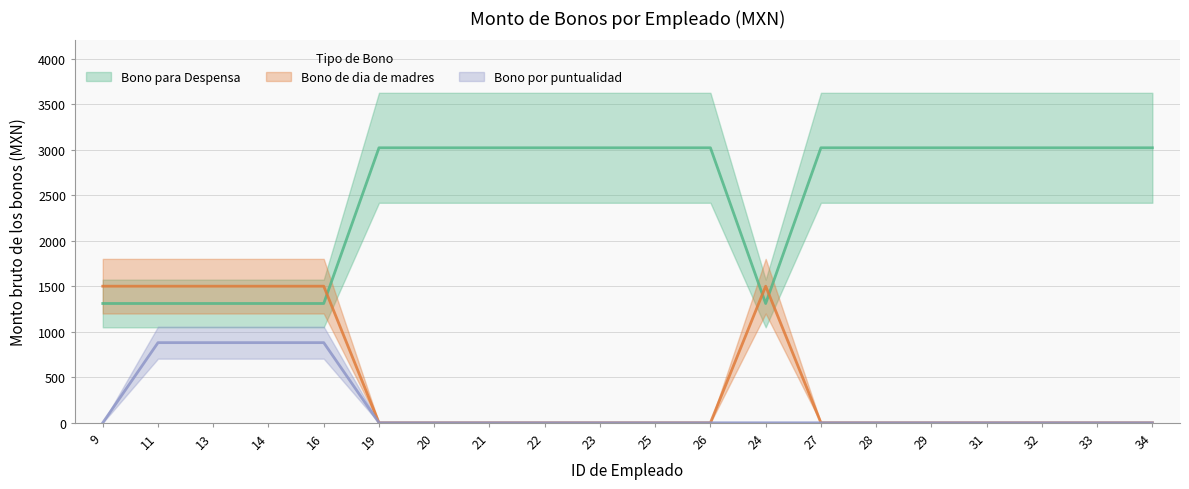

How many intersections are there between Bono de dia de madres and Bono para Despensa?

3